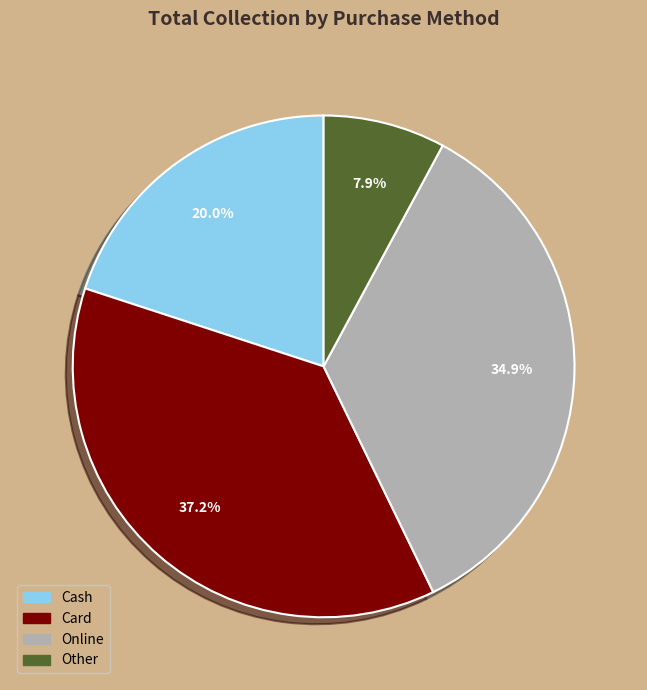

What is the largest slice in the pie chart?

Card